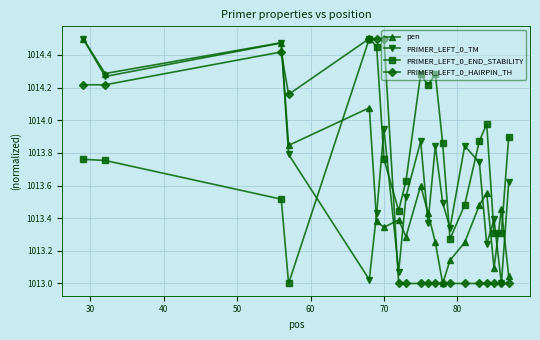

How many data points in PRIMER_LEFT_0_END_STABILITY are above 1013?

19